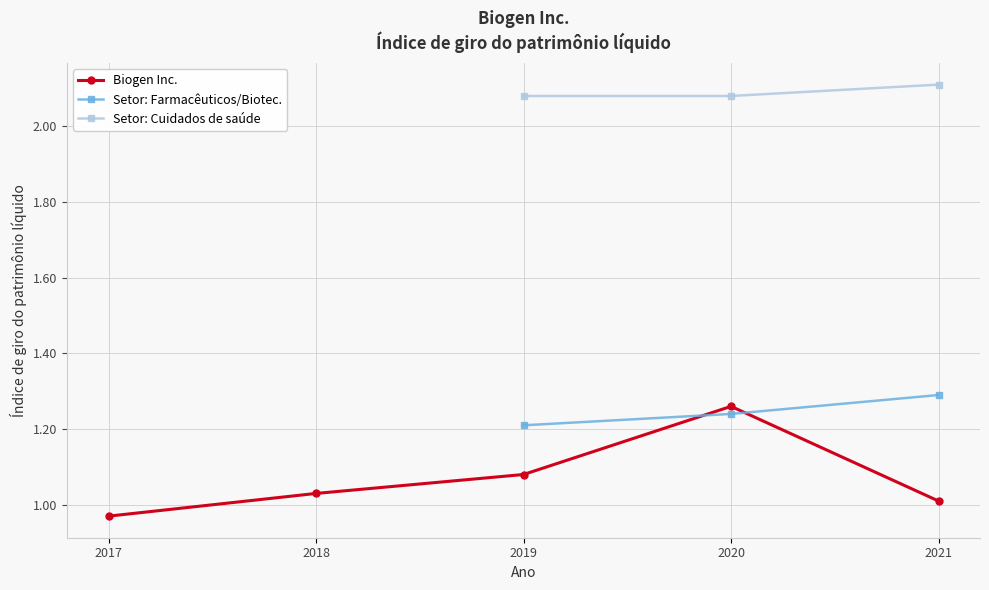

Is it true that Setor: Cuidados de saúde equals 2.1 at 2021?

True